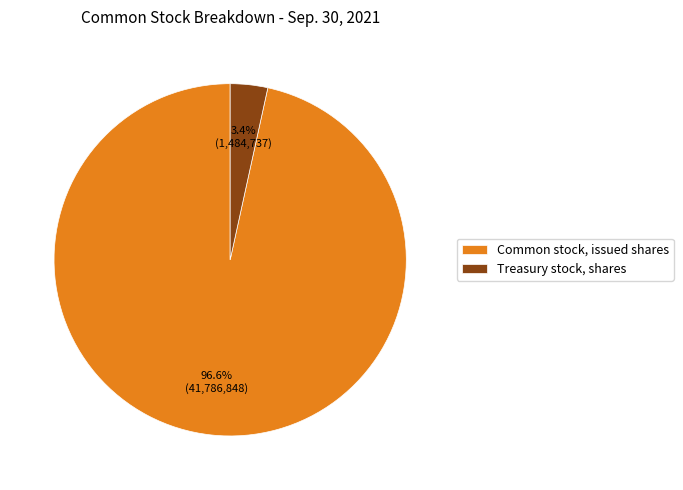

Which slice is the largest?

Common stock, issued shares